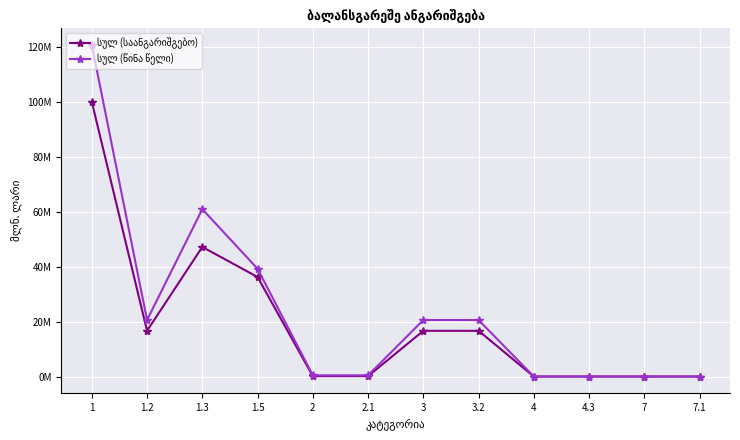

Which series changed the most between 1.2 and 3.2?

სულ (საანგარიშგებო)